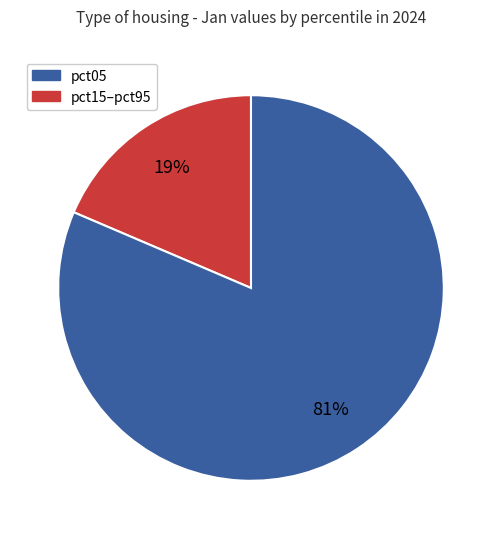

To the nearest percent, what is the average slice percentage?

50%